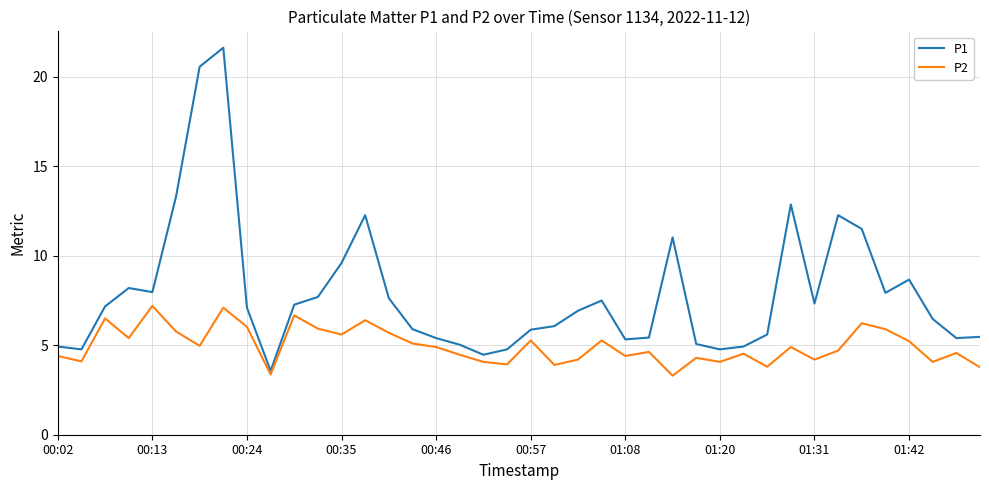

List the series in order of their overall mean, highest first.

P1, P2